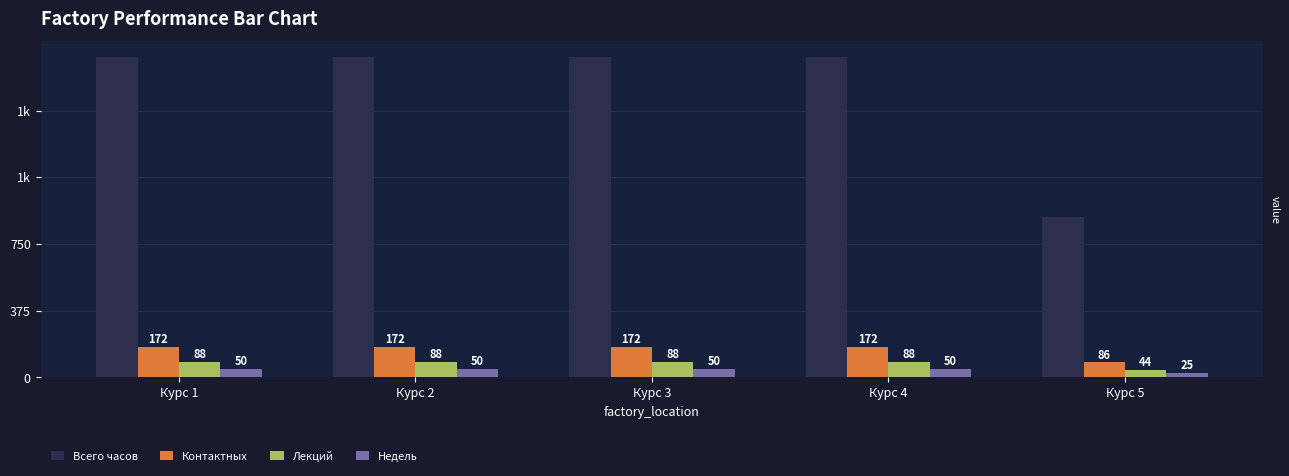

What is the greatest value displayed?

1800